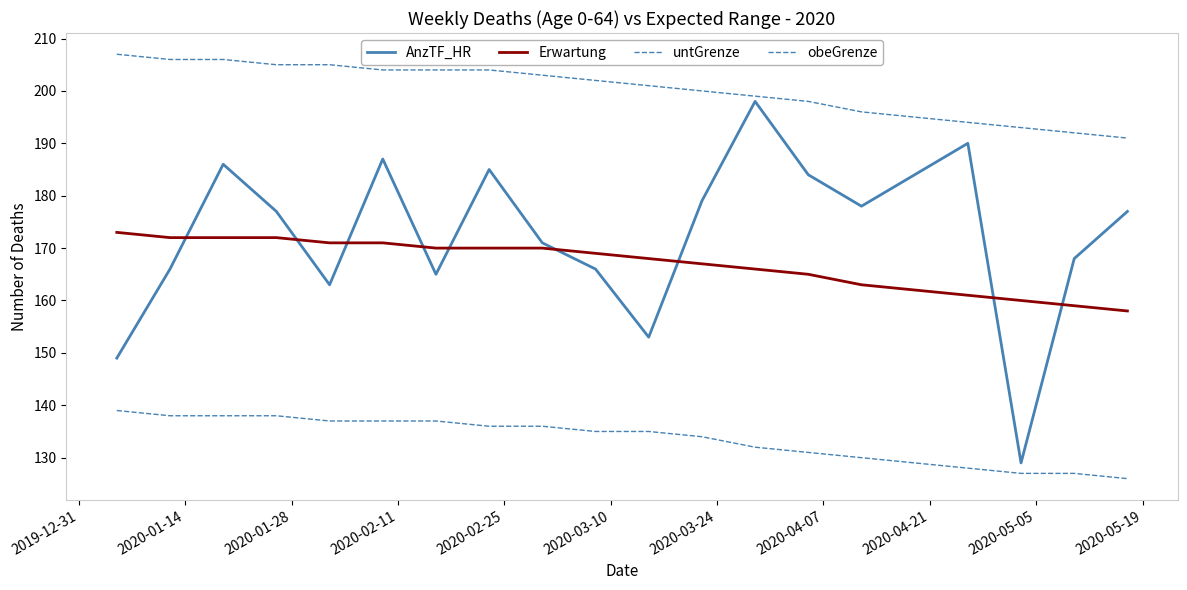

Which series has the largest range (max minus min)?

AnzTF_HR